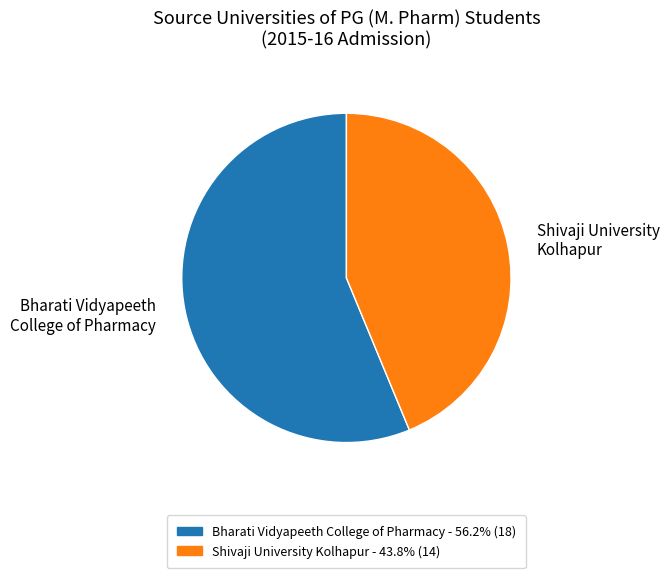

Rank the categories by value from lowest to highest.

Shivaji University Kolhapur, Bharati Vidyapeeth College of Pharmacy